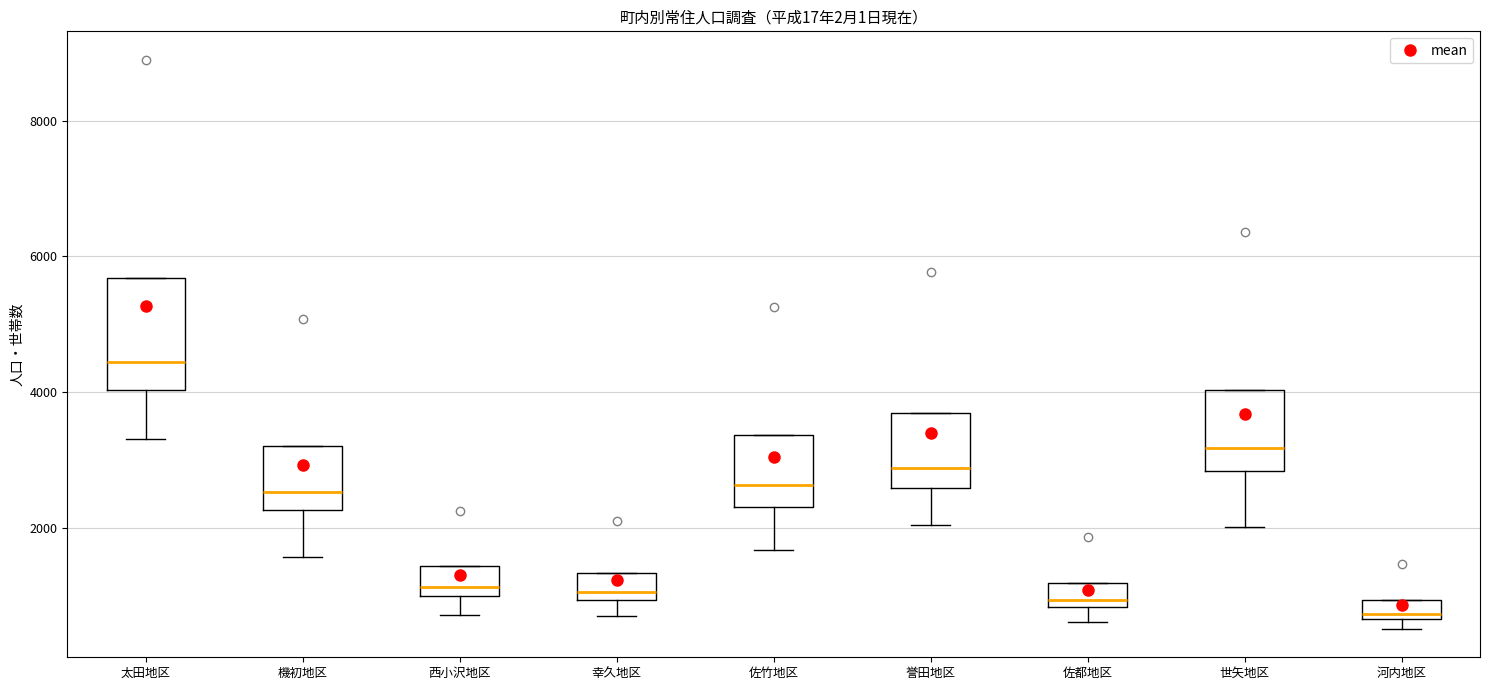

Which box has the highest median line?

太田地区